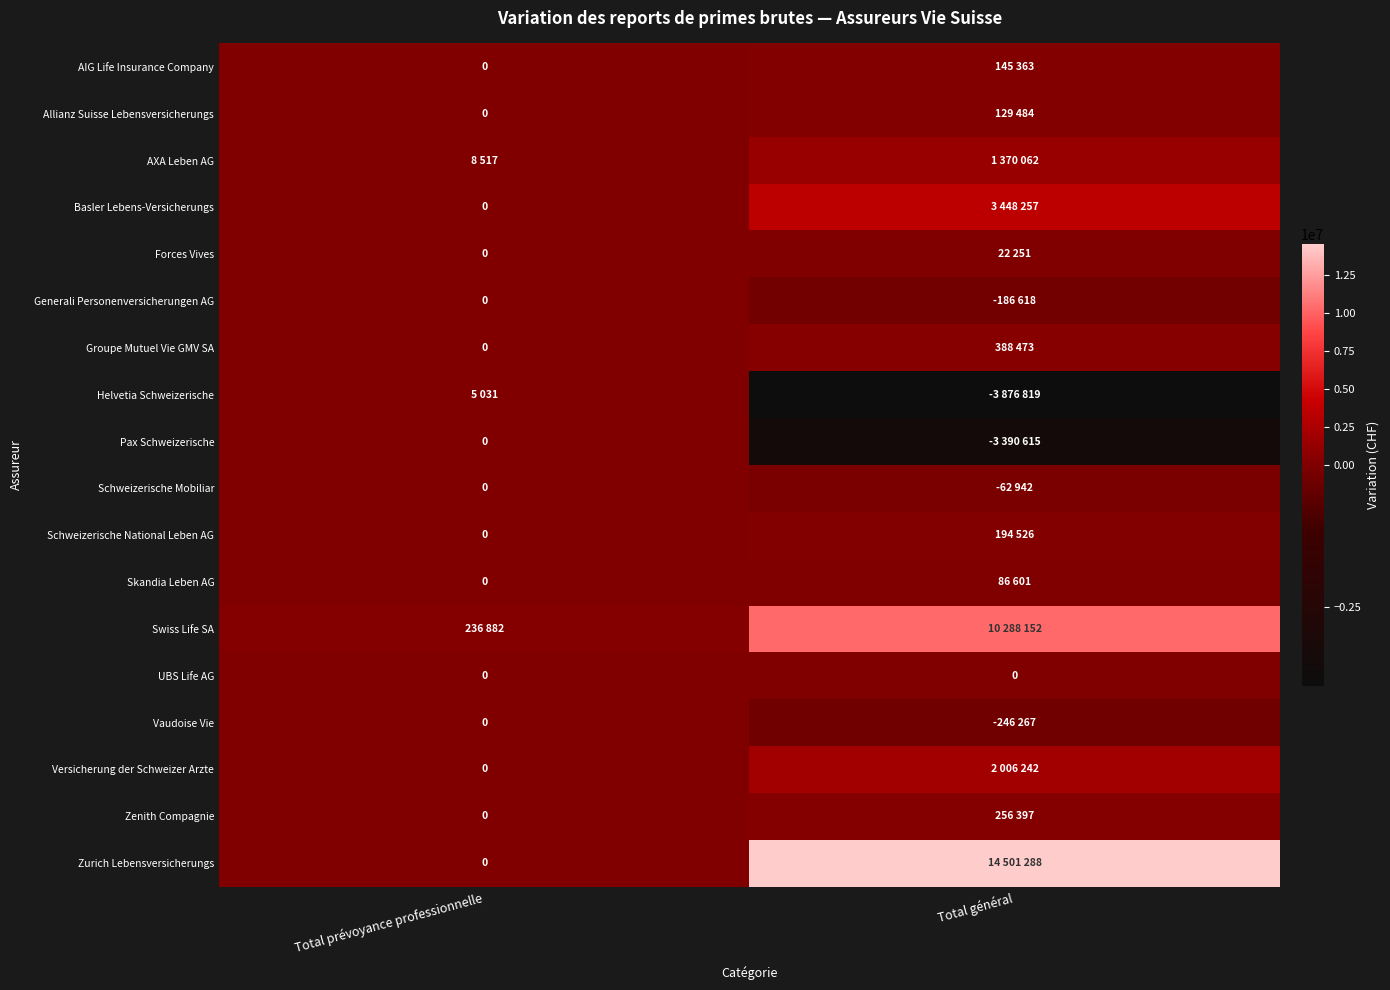

Rank the series at Total général from highest to lowest value.

Zurich Lebensversicherungs, Swiss Life SA, Basler Lebens-Versicherungs, Versicherung der Schweizer Arzte, AXA Leben AG, Groupe Mutuel Vie GMV SA, Zenith Compagnie, Schweizerische National Leben AG, AIG Life Insurance Company, Allianz Suisse Lebensversicherungs, Skandia Leben AG, Forces Vives, UBS Life AG, Schweizerische Mobiliar, Generali Personenversicherungen AG, Vaudoise Vie, Pax Schweizerische, Helvetia Schweizerische